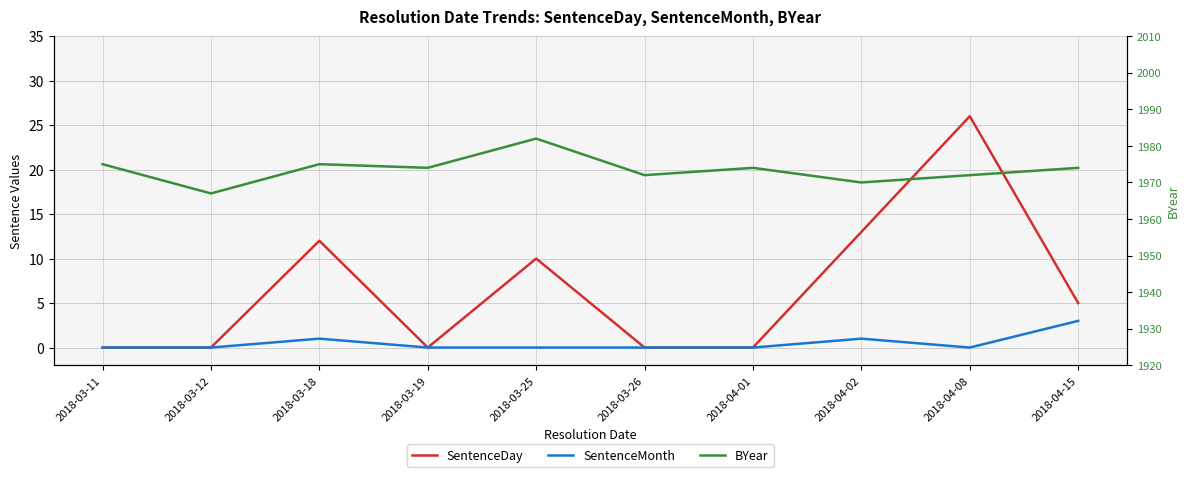

Read the SentenceDay value at 2018-04-08.

26